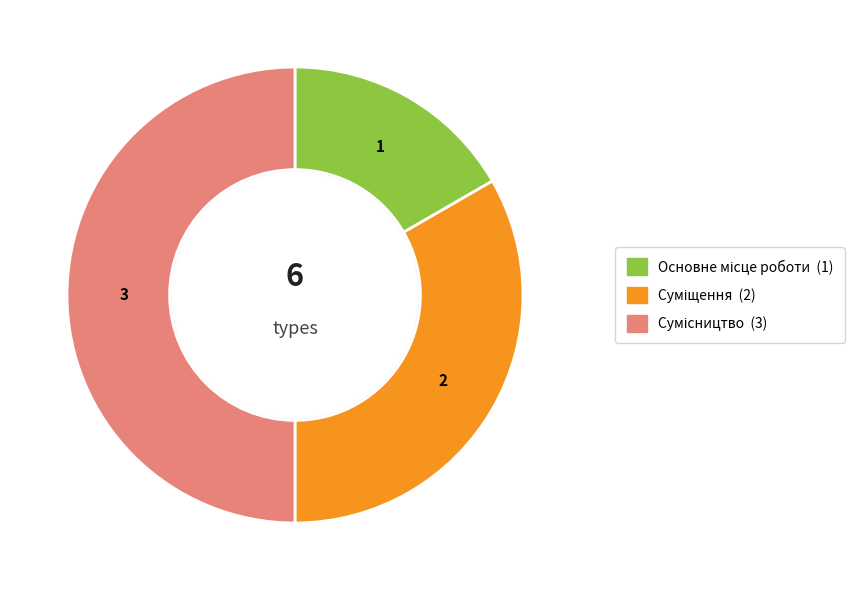

The Сумісництво slice represents 37% of the pie. True or false?

False